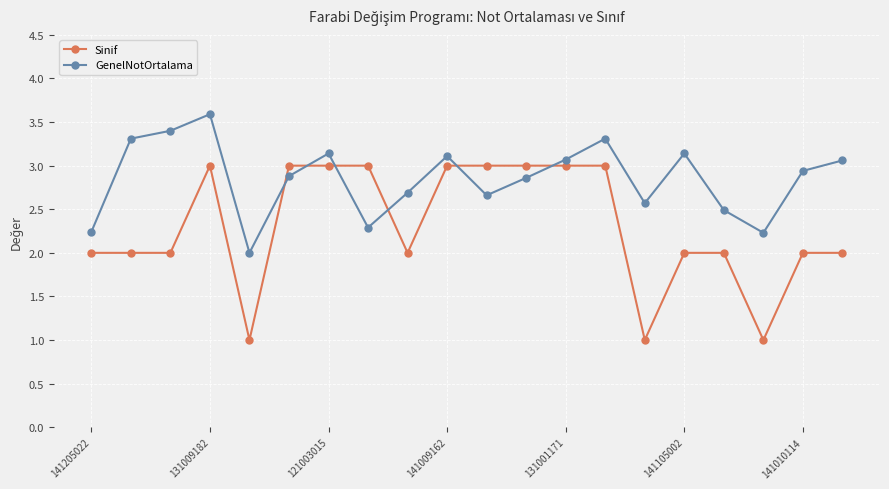

What are all the series names shown in the legend?

Sinif, GenelNotOrtalama